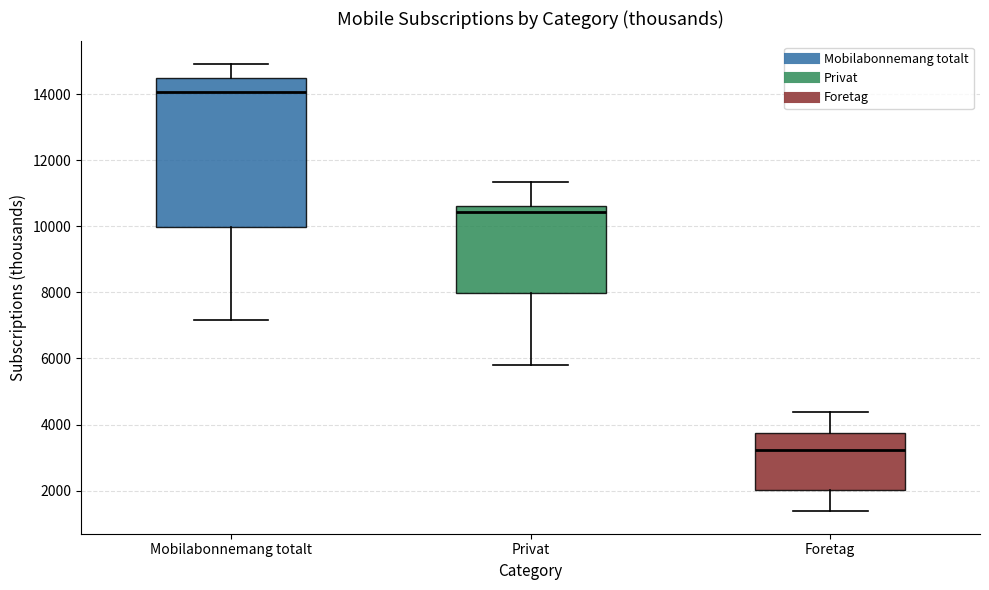

Which box has the highest median line?

Mobilabonnemang totalt